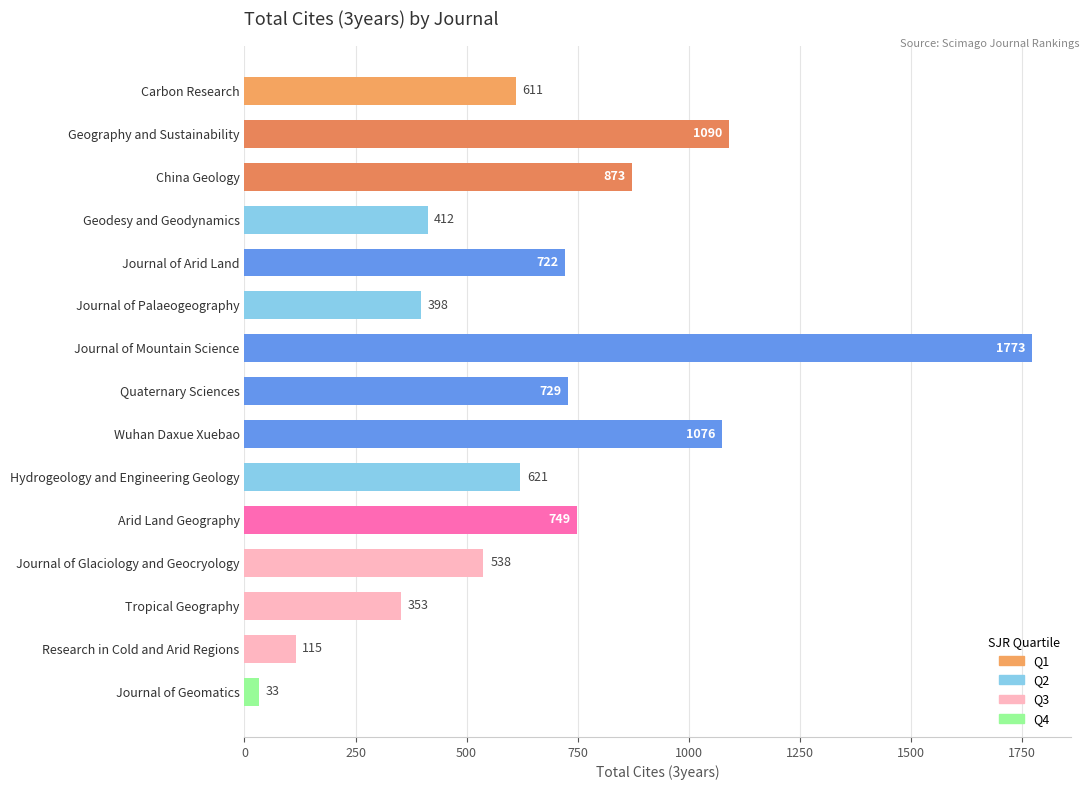

True or false: the data shows 258 at Journal of Arid Land.

False